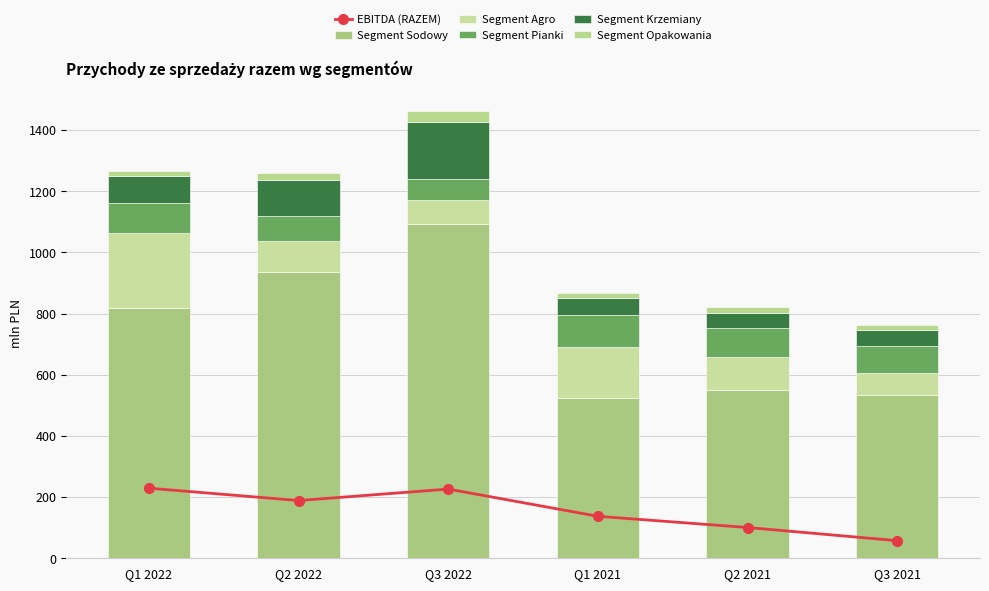

What is the value of the Segment Opakowania bar at the 5th from the left?

18.8